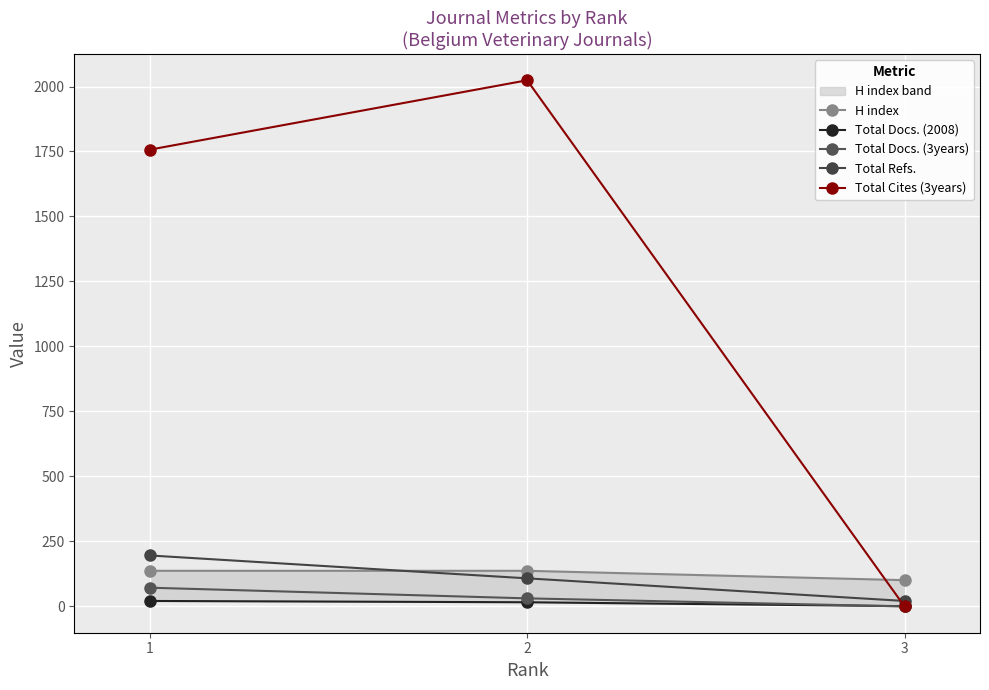

What is the sum of the Total Docs. (3years) values at 2 and 3?

31